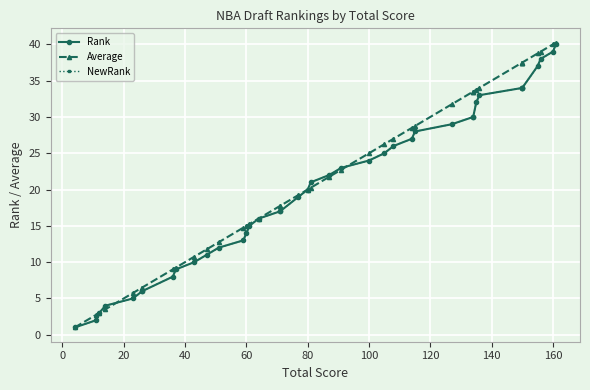

Is it true that Rank equals 9.2 at 28?

False